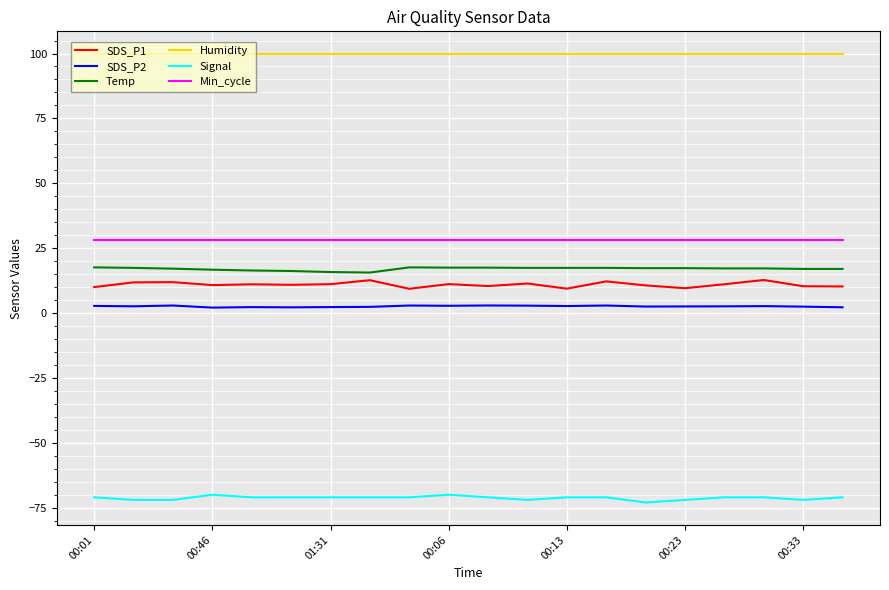

What is the sum of all Signal values?

-1425.0